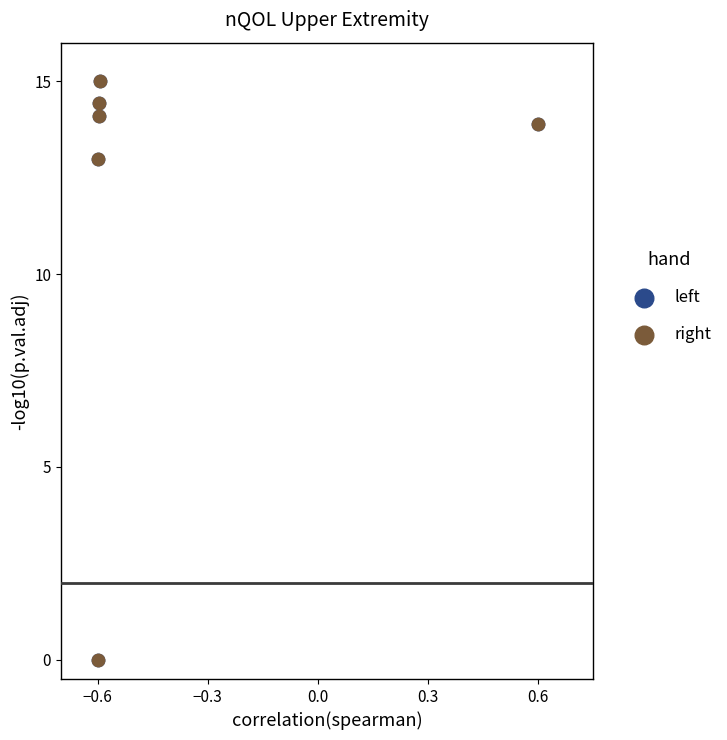

What are all the series names shown in the legend?

left, right